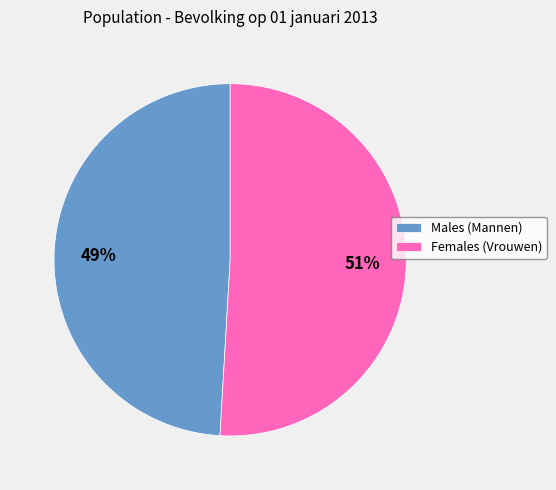

The Females (Vrouwen) slice represents 65% of the pie. True or false?

False